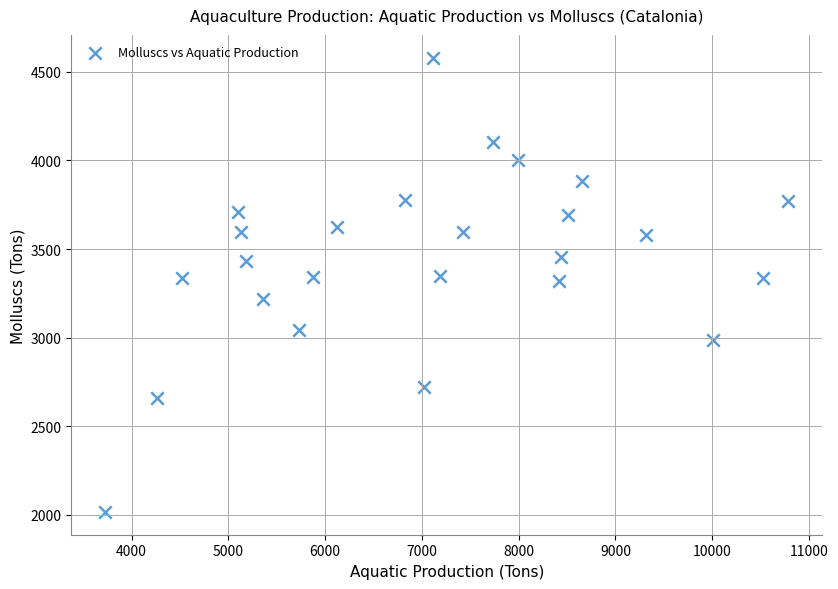

What is the range of X values (max minus min)?

7054